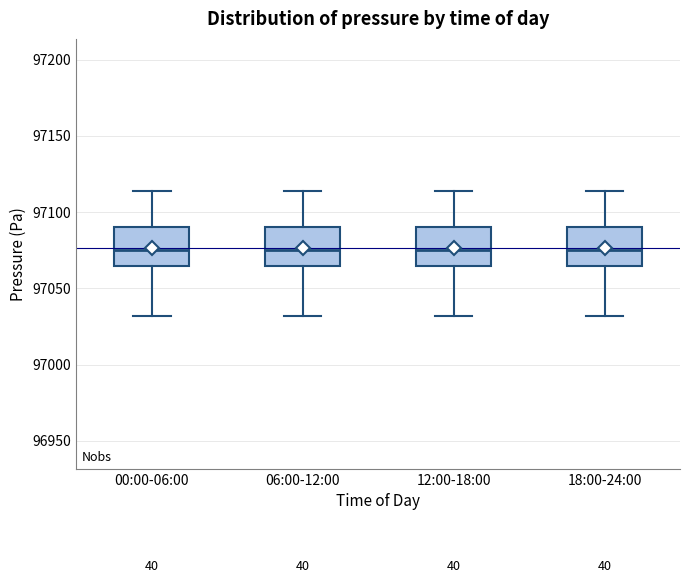

Reading left to right, read every box against the y-axis: the position of its median line, the range the box covers, and the ends of its whiskers. The values are not printed on the chart, so give them approximately, as read against the axis.

00:00-06:00: median 97075, box 97065 to 97090, whiskers 97030 to 97115
06:00-12:00: median 97075, box 97065 to 97090, whiskers 97030 to 97115
12:00-18:00: median 97075, box 97065 to 97090, whiskers 97030 to 97115
18:00-24:00: median 97075, box 97065 to 97090, whiskers 97030 to 97115